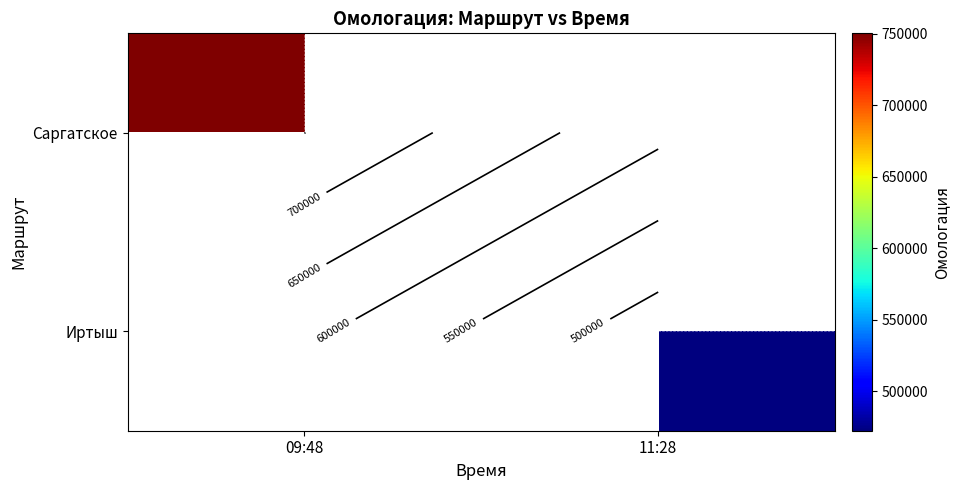

Is it true that Иртыш equals 257079.0 at 11:28?

False